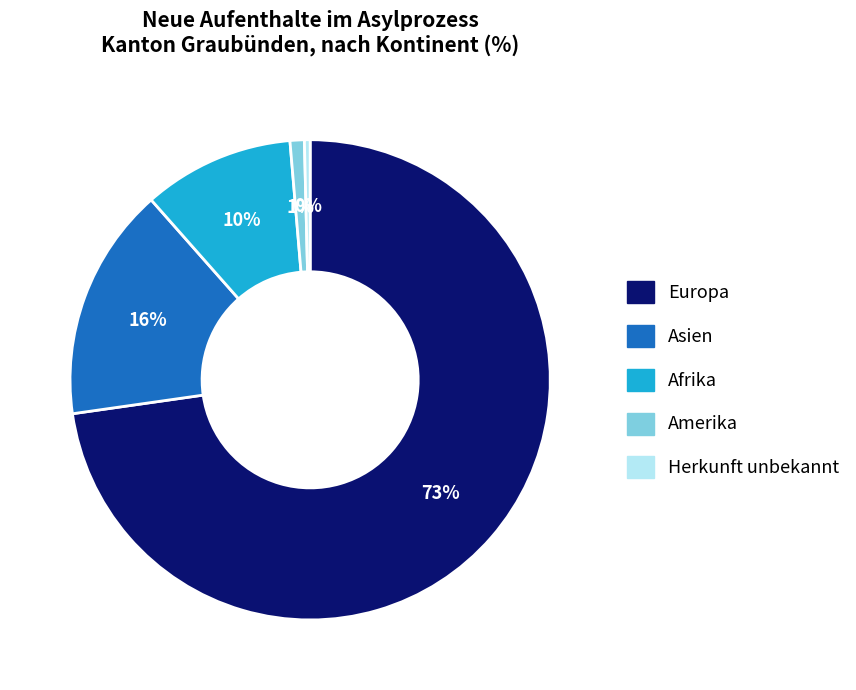

To the nearest percent, what is the difference between the Amerika and Europa slice percentages?

72%